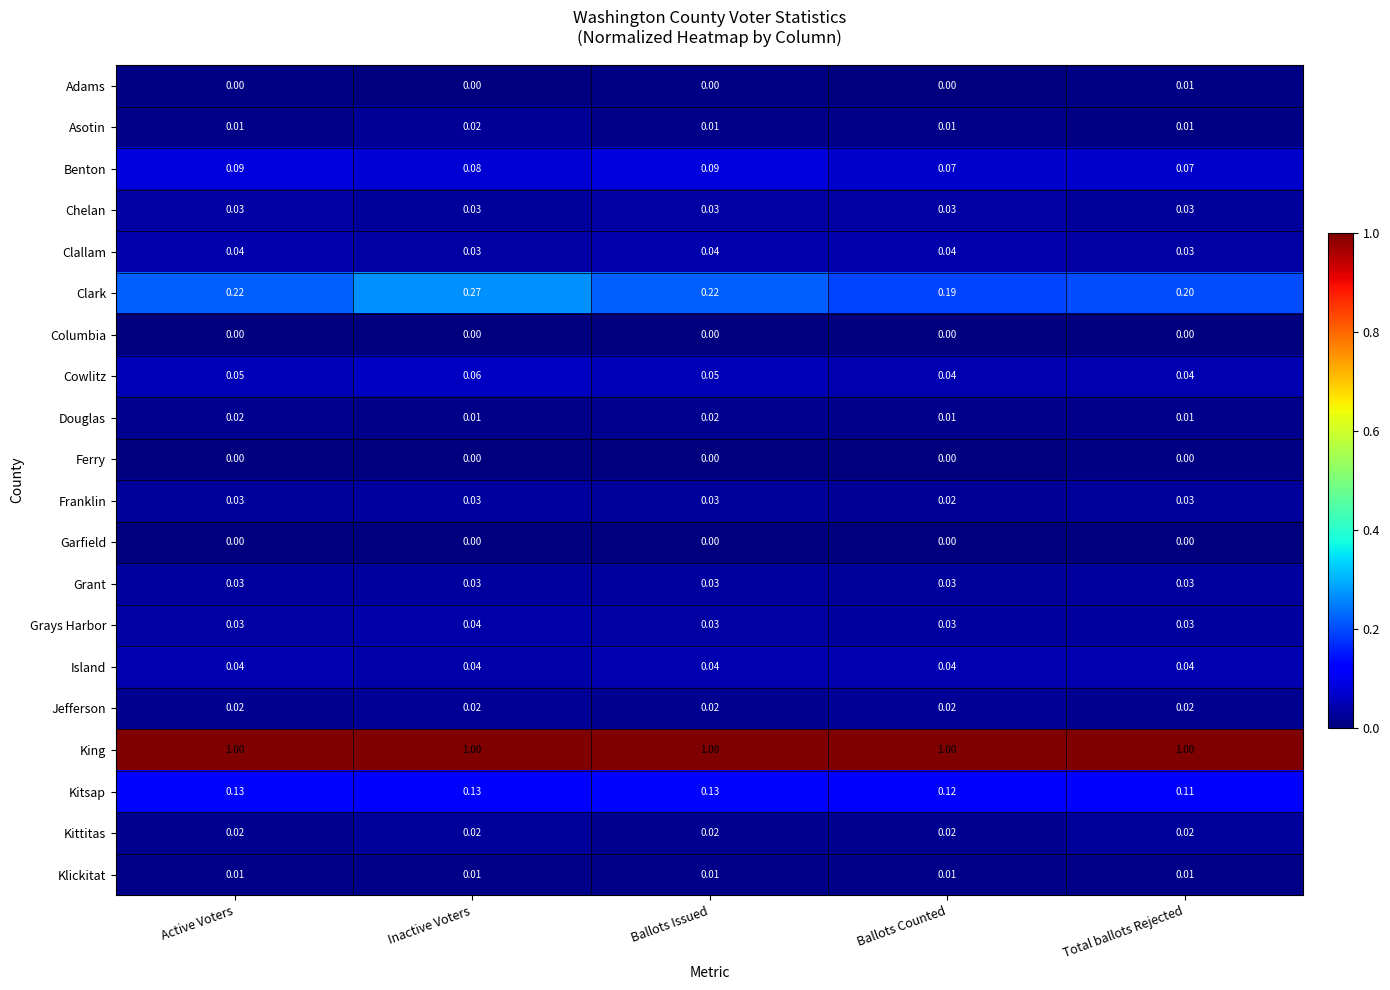

Which series changed the most between Active Voters and Inactive Voters?

Clark